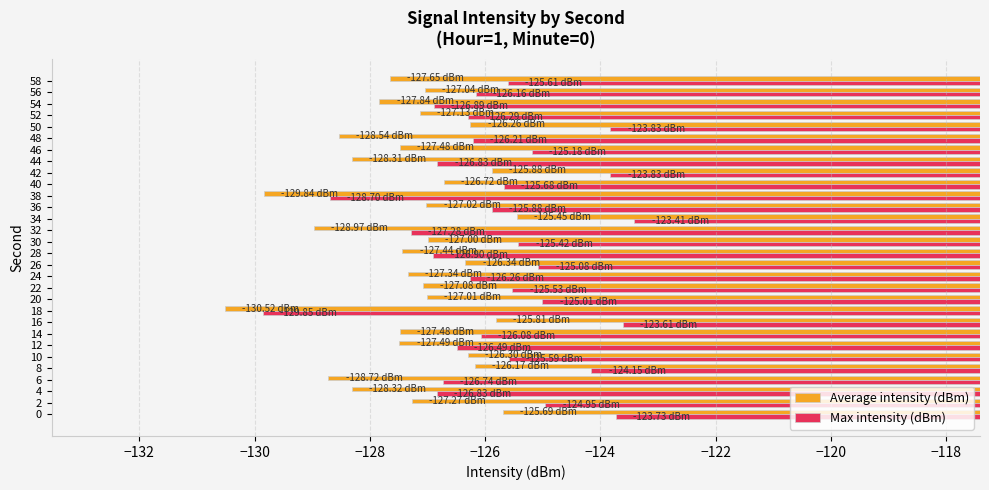

Reading left to right, transcribe all the data shown in this chart.

Average intensity (dBm): -125.7	-127.3	-128.3	-128.7	-126.2	-126.3	-127.5	-127.5	-125.8	-130.5	-127.0	-127.1	-127.3	-126.3	-127.4	-127.0	-129.0	-125.4	-127.0	-129.8	-126.7	-125.9	-128.3	-127.5	-128.5	-126.3	-127.1	-127.8	-127.0	-127.7
Max intensity (dBm): -123.7	-125.0	-126.8	-126.7	-124.2	-125.6	-126.5	-126.1	-123.6	-129.9	-125.0	-125.5	-126.3	-125.1	-126.9	-125.4	-127.3	-123.4	-125.9	-128.7	-125.7	-123.8	-126.8	-125.2	-126.2	-123.8	-126.3	-126.9	-126.2	-125.6